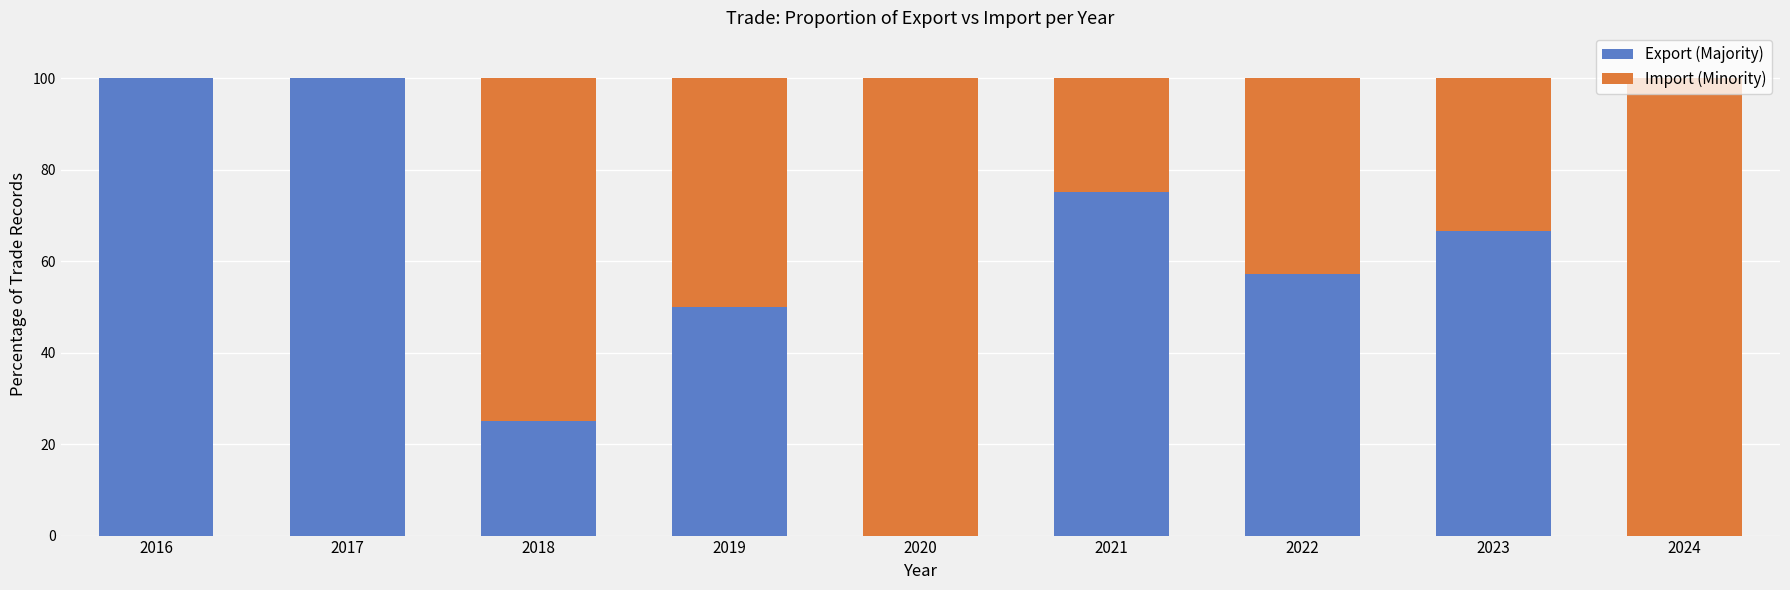

Does the chart contain stacked bars?

Yes